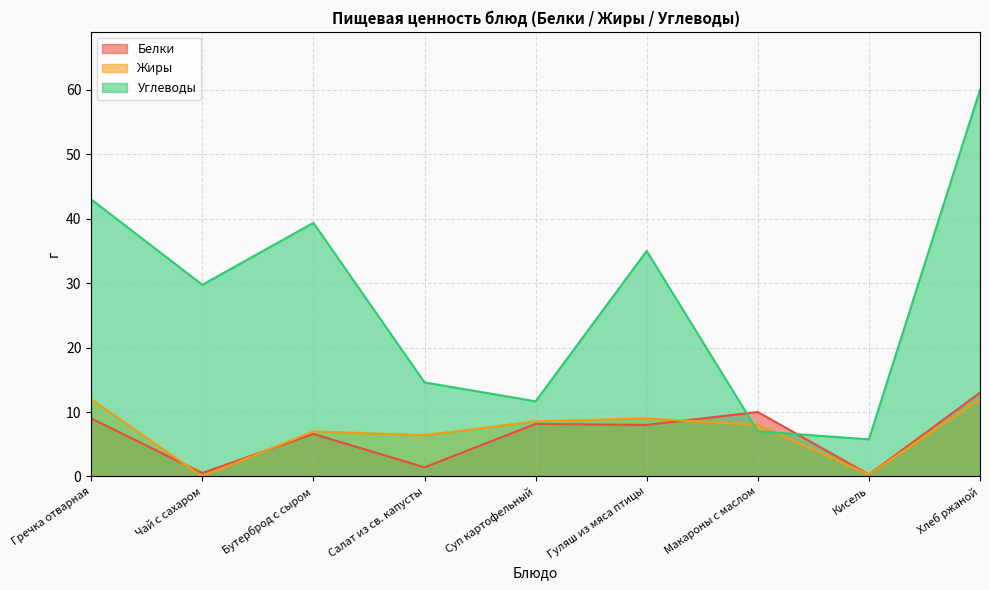

Reading left to right, what are all the values shown in this chart?

Белки: Гречка отварная=9.0	Чай с сахаром=0.5	Бутерброд с сыром=6.6	Салат из св. капусты=1.4	Суп картофельный=8.2	Гуляш из мяса птицы=8.0	Макароны с маслом=10.0	Кисель=0.3	Хлеб ржаной=13.0
Жиры: Гречка отварная=12.0	Чай с сахаром=0.0	Бутерброд с сыром=7.0	Салат из св. капусты=6.4	Суп картофельный=8.6	Гуляш из мяса птицы=9.0	Макароны с маслом=8.0	Кисель=0.3	Хлеб ржаной=12.0
Углеводы: Гречка отварная=43.0	Чай с сахаром=29.8	Бутерброд с сыром=39.4	Салат из св. капусты=14.6	Суп картофельный=11.7	Гуляш из мяса птицы=35.0	Макароны с маслом=7.0	Кисель=5.8	Хлеб ржаной=60.0